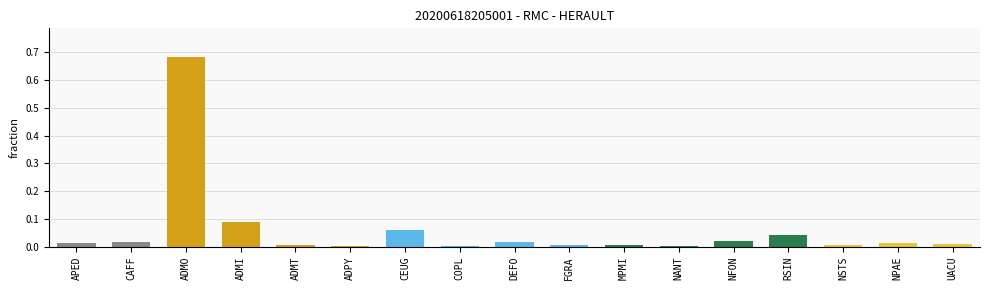

At which category does the chart reach its peak across all series?

ADMO